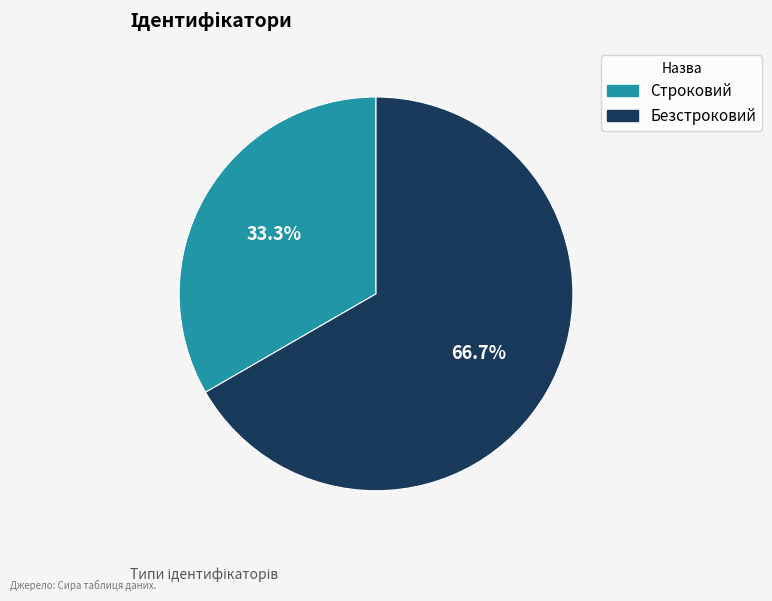

The Безстроковий slice represents 67% of the pie. True or false?

True